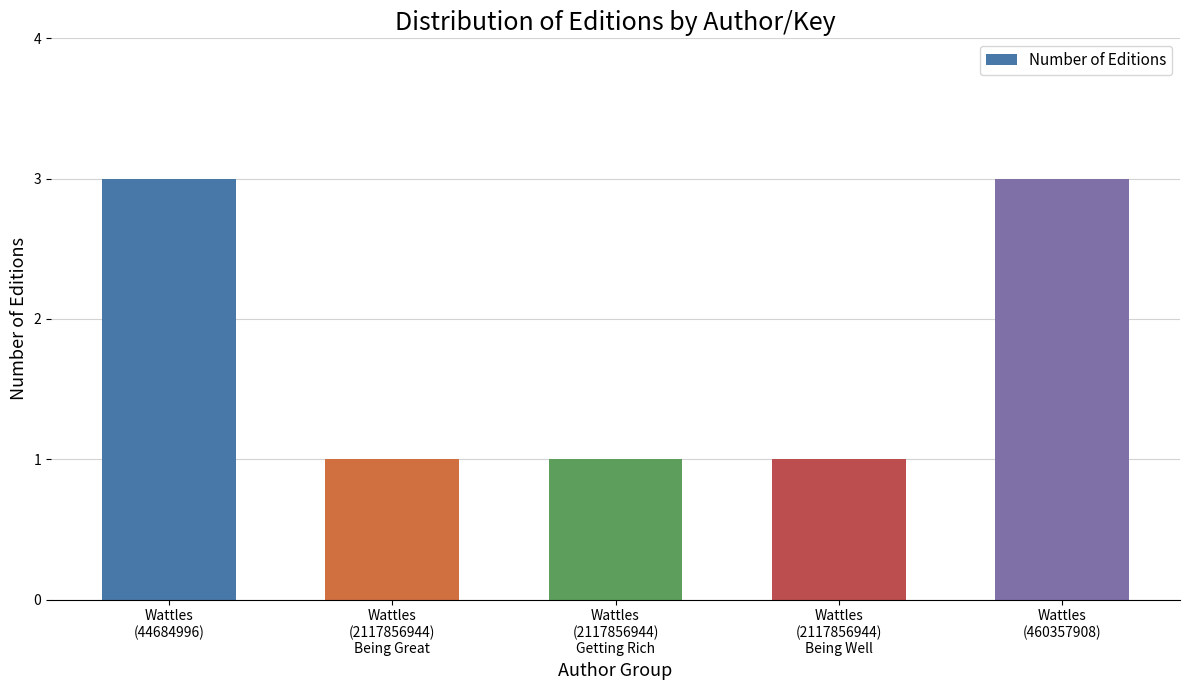

How many bars are there in total?

5